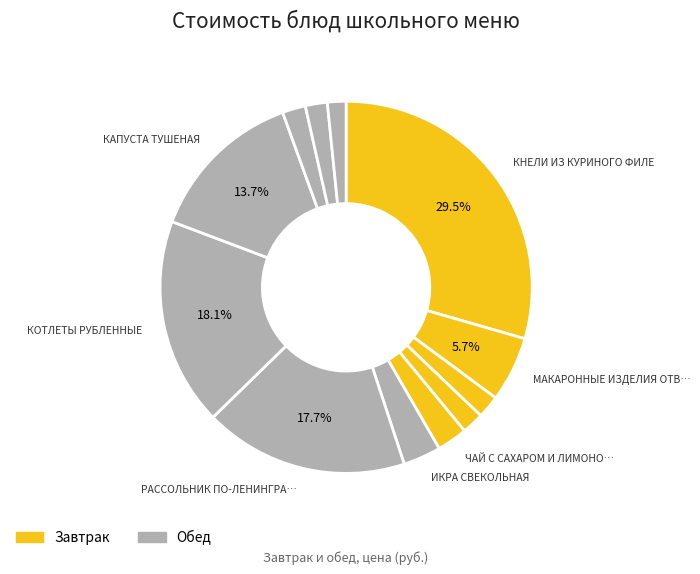

Rank the categories by value from lowest to highest.

ЧАЙ С САХАРОМ, ХЛЕБ РЖ.-ПШЕНИЧНЫЙ (завтрак), ХЛЕБ РЖ.-ПШЕНИЧНЫЙ (обед), ХЛЕБ ПШЕНИЧНЫЙ (завтрак), ХЛЕБ ПШЕНИЧНЫЙ (обед), ЧАЙ С САХАРОМ И ЛИМОНОМ, ИКРА СВЕКОЛЬНАЯ, МАКАРОННЫЕ ИЗДЕЛИЯ ОТВАРНЫЕ, КАПУСТА ТУШЕНАЯ, РАССОЛЬНИК ПО-ЛЕНИНГРАДСКИ, КОТЛЕТЫ РУБЛЕННЫЕ, КНЕЛИ ИЗ КУРИНОГО ФИЛЕ